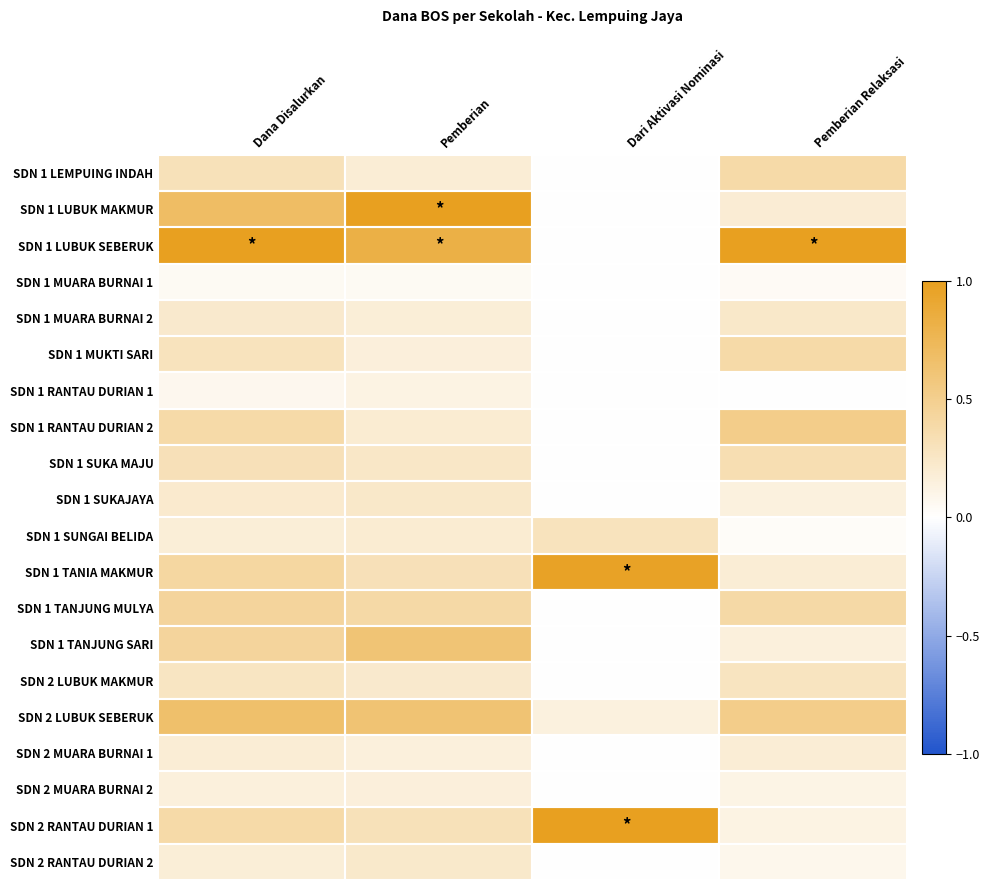

Between Dari Aktivasi Nominasi and Dana Disalurkan, which is larger?

Dana Disalurkan